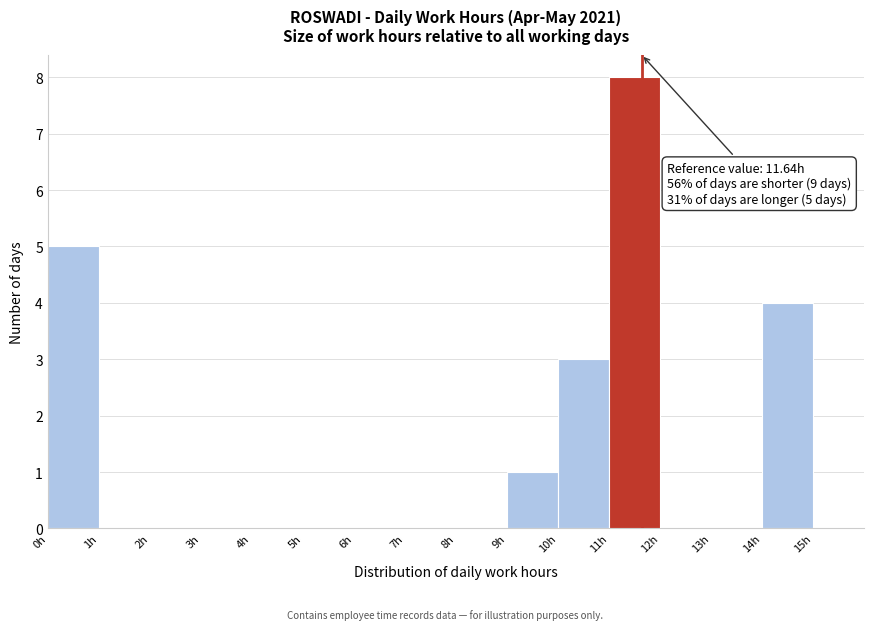

Which range on the x-axis has the tallest bar?

11 to 12